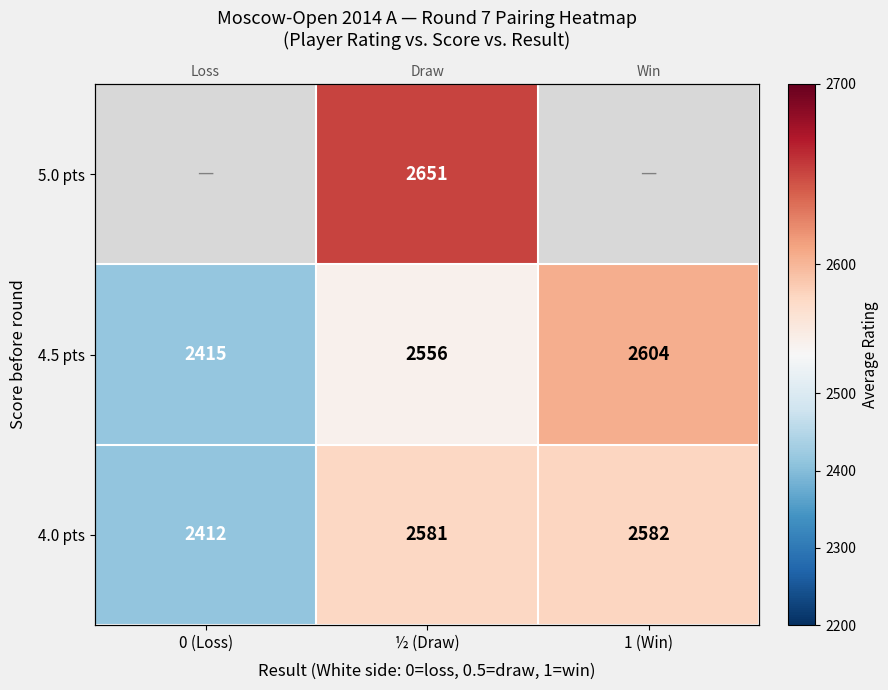

Is the value of 4.5 pts at 1 (Win) greater than the value of 5.0 pts at ½ (Draw)?

No